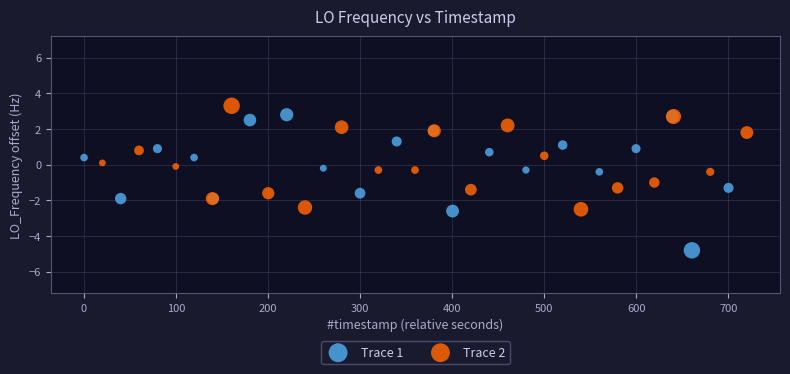

Which series has the widest spread of Y values?

Trace 1